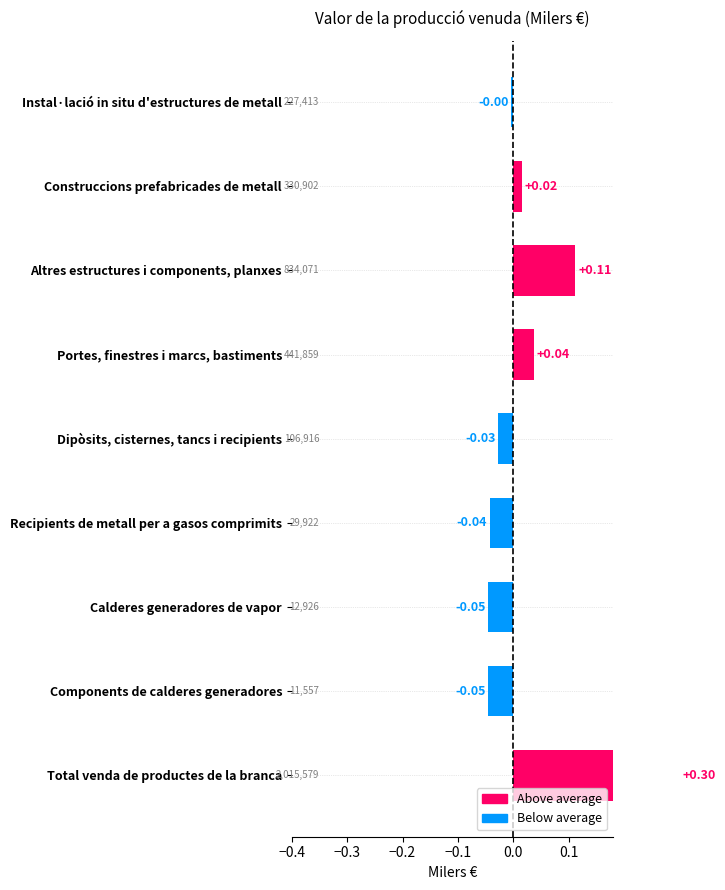

Reading left to right, extract all data points from this chart.

-0.0	0.0	0.1	0.0	-0.0	-0.0	-0.0	-0.0	0.3